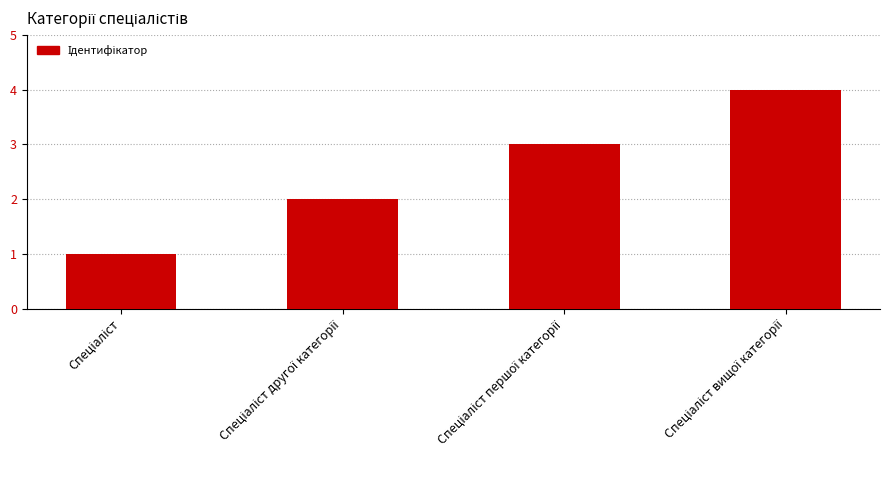

Reading left to right, transcribe all the data shown in this chart.

1	2	3	4